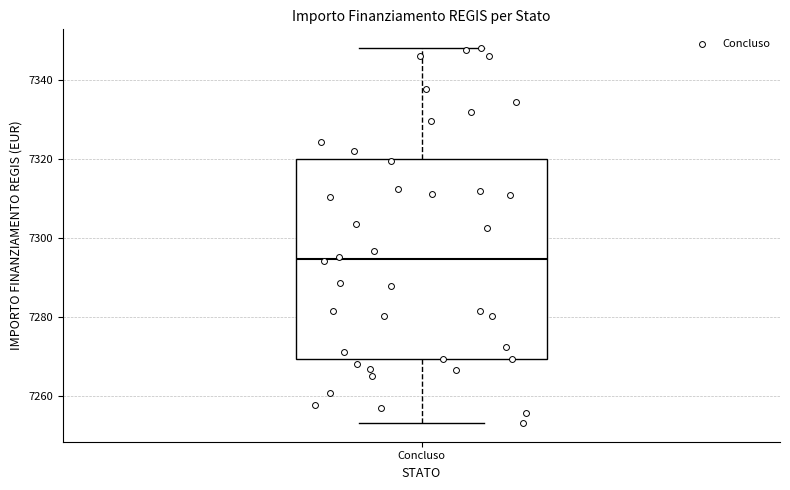

Read this box plot against the y-axis: the position of the median line, the range covered by the box, and the ends of both whiskers. The values are not printed on the chart, so give them approximately, as read against the axis.

median 7294, box 7270 to 7320, whiskers 7254 to 7348